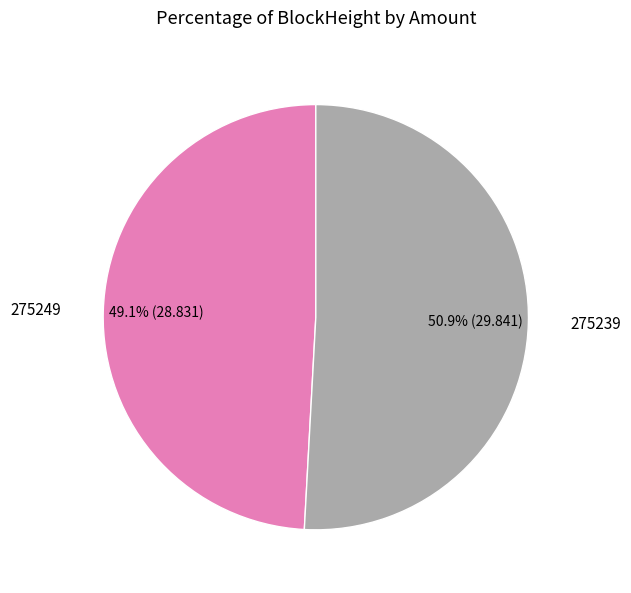

Does any single category account for the majority?

Yes